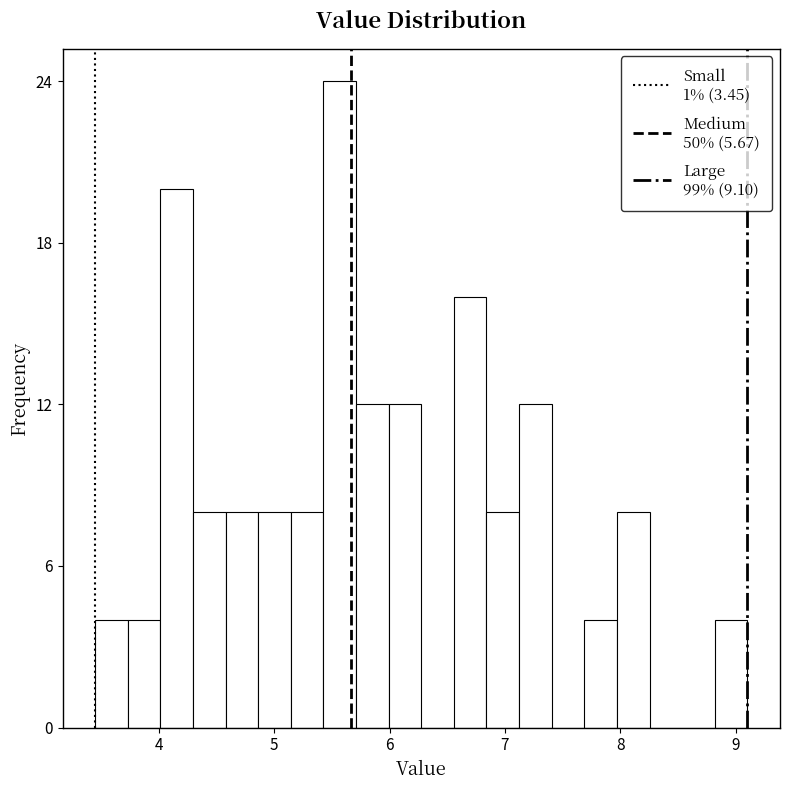

Around what value on the x-axis is the tallest bar? Give the approximate position of its centre, as read against the axis.

5.6